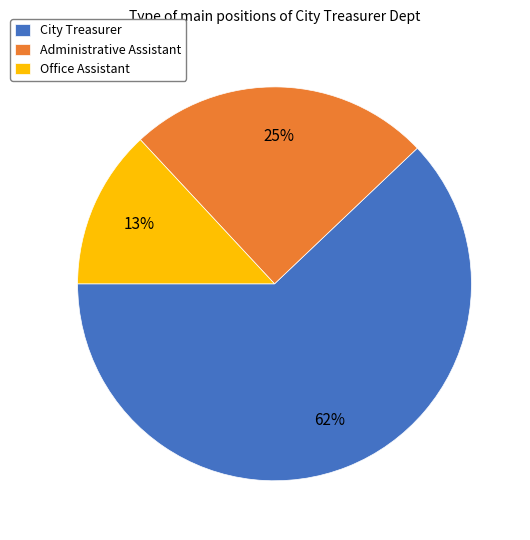

To the nearest percent, what percentage of the pie is City Treasurer?

62%